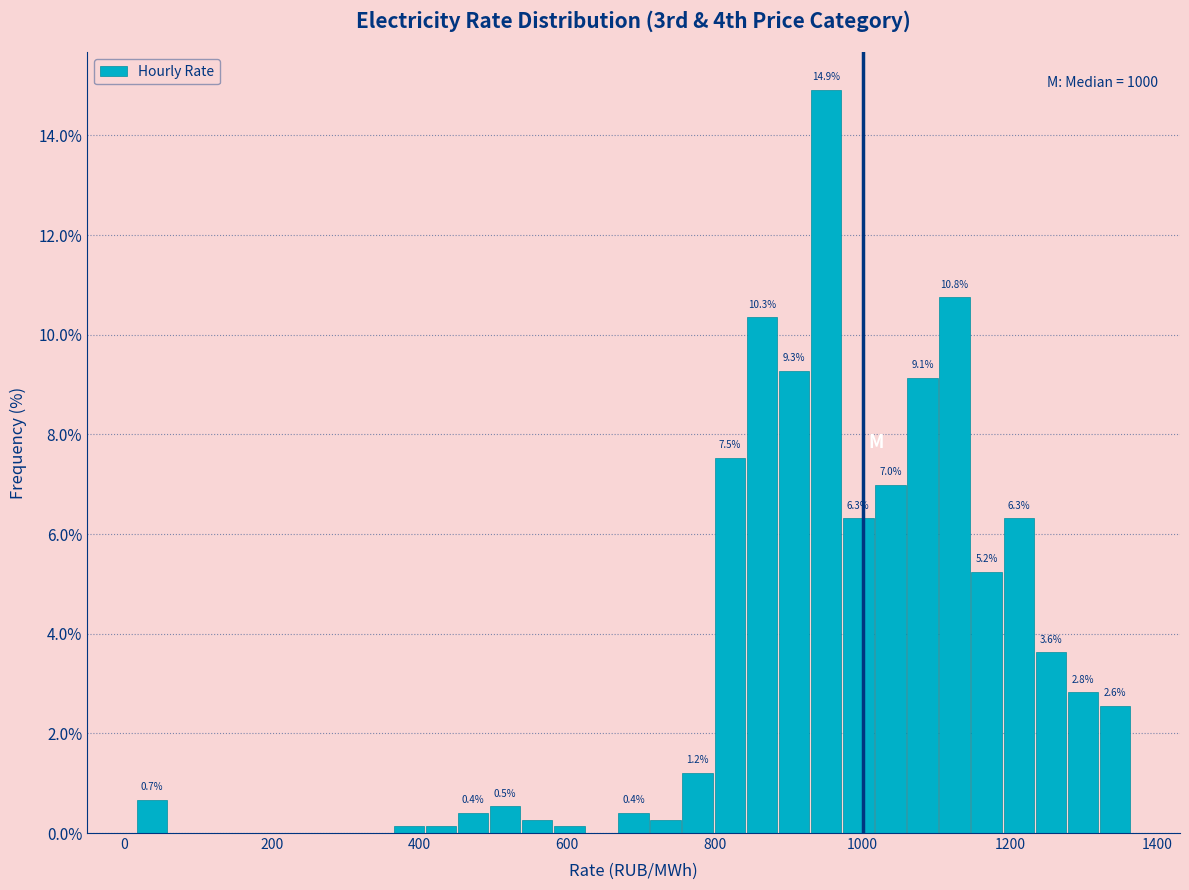

Around what value on the x-axis is the tallest bar? Give the approximate position of its centre, as read against the axis.

960